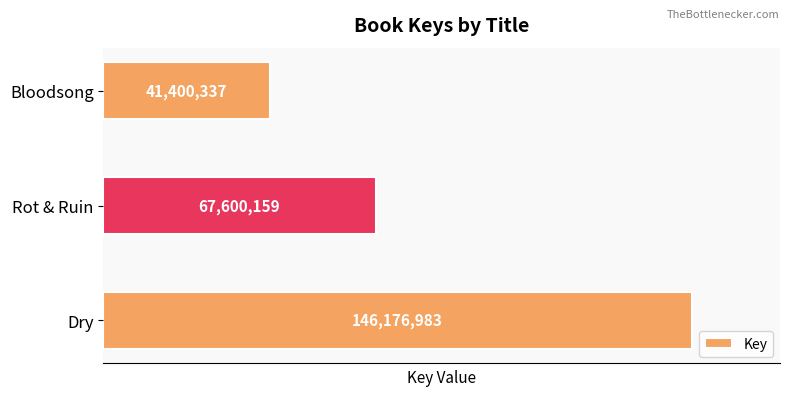

How many categories are shown in the chart?

3